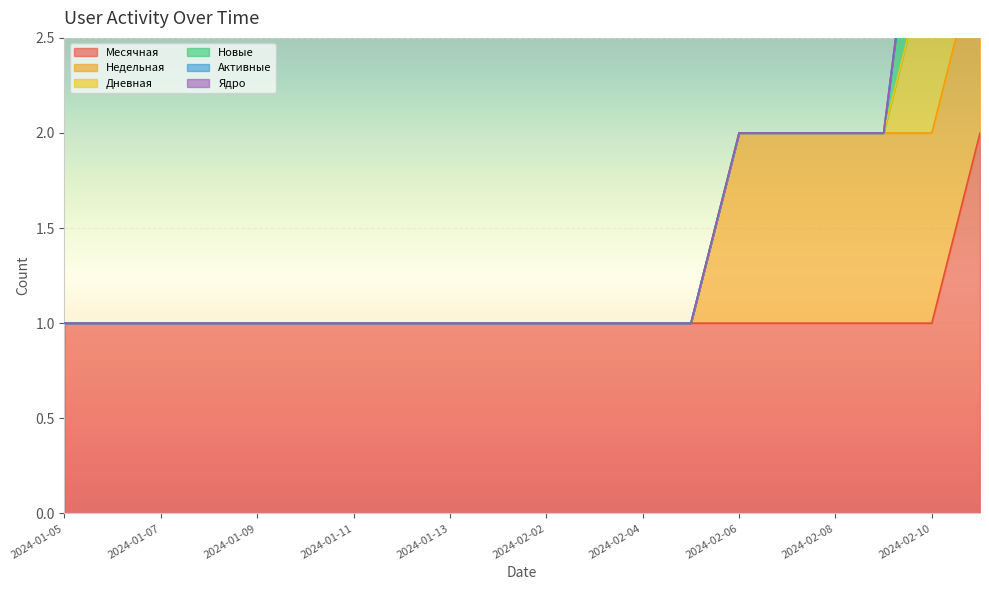

Reading left to right, extract all data points from this chart.

Месячная: 1	1	1	1	1	1	1	1	1	1	1	1	1	1	1	1	1	1	1	2
Недельная: 0	0	0	0	0	0	0	0	0	0	0	0	0	0	1	1	1	1	1	1
Дневная: 0	0	0	0	0	0	0	0	0	0	0	0	0	0	0	0	0	0	1	0
Новые: 0	0	0	0	0	0	0	0	0	0	0	0	0	0	0	0	0	0	1	0
Активные: 0	0	0	0	0	0	0	0	0	0	0	0	0	0	0	0	0	0	0	0
Ядро: 0	0	0	0	0	0	0	0	0	0	0	0	0	0	0	0	0	0	0	0